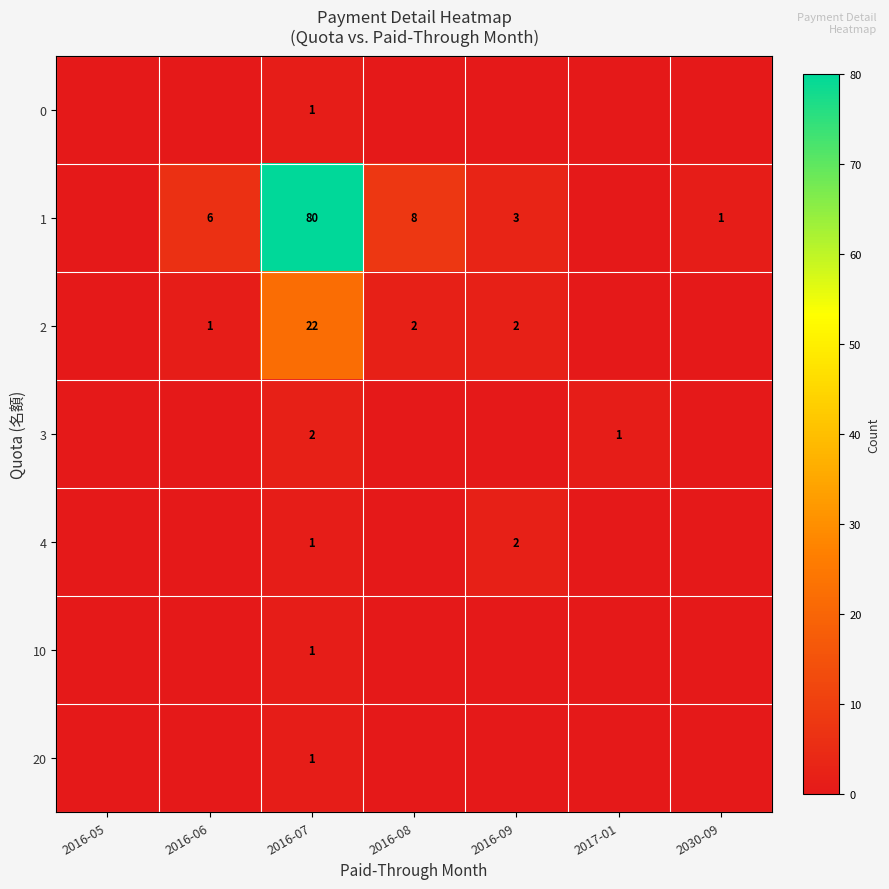

The 2 series shows 1 at 2016-06. True or false?

True